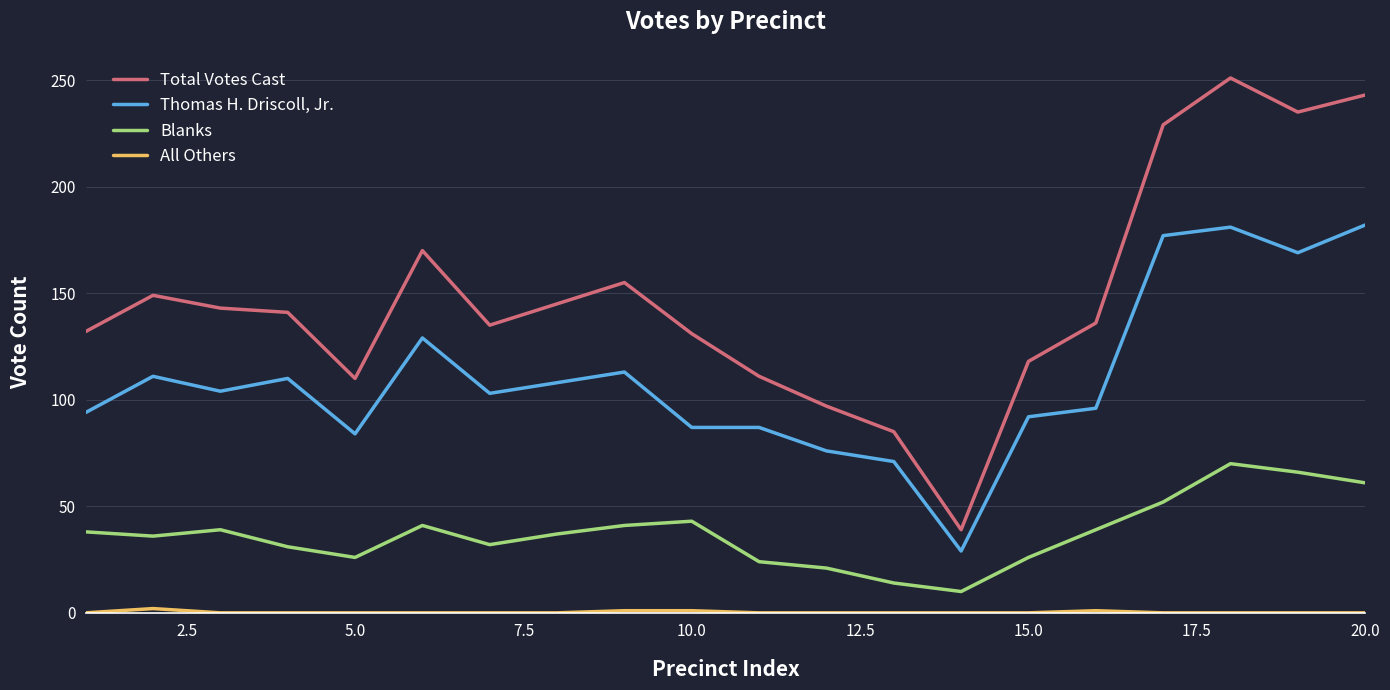

True or false: Thomas H. Driscoll, Jr. and Total Votes Cast intersect in this chart.

False